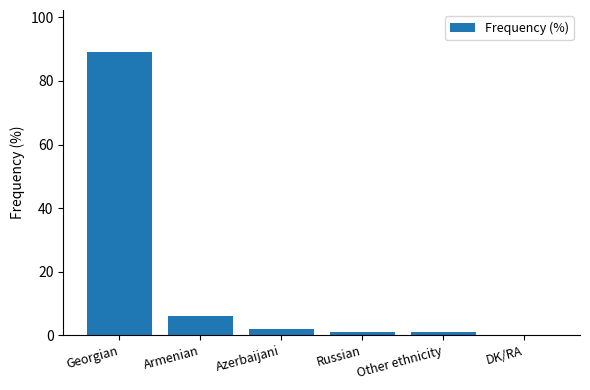

What is the maximum value shown in the chart?

89